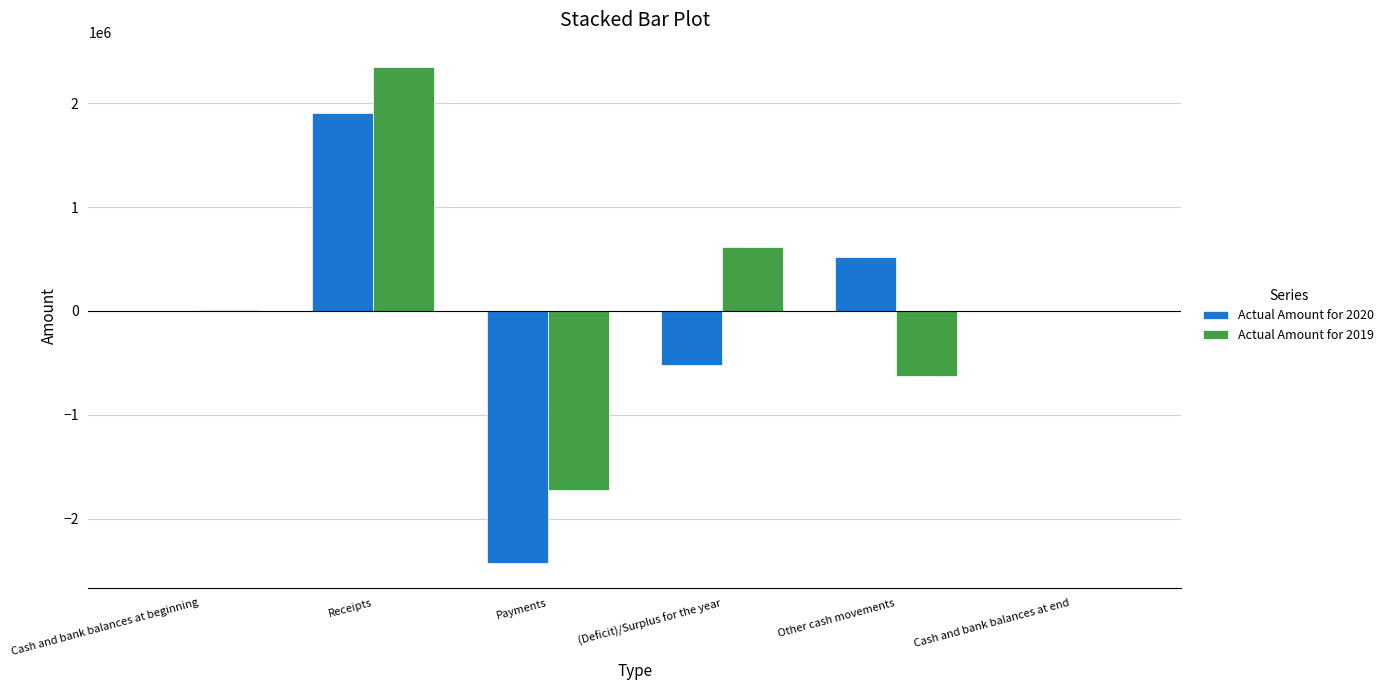

What is the greatest value displayed?

2345350